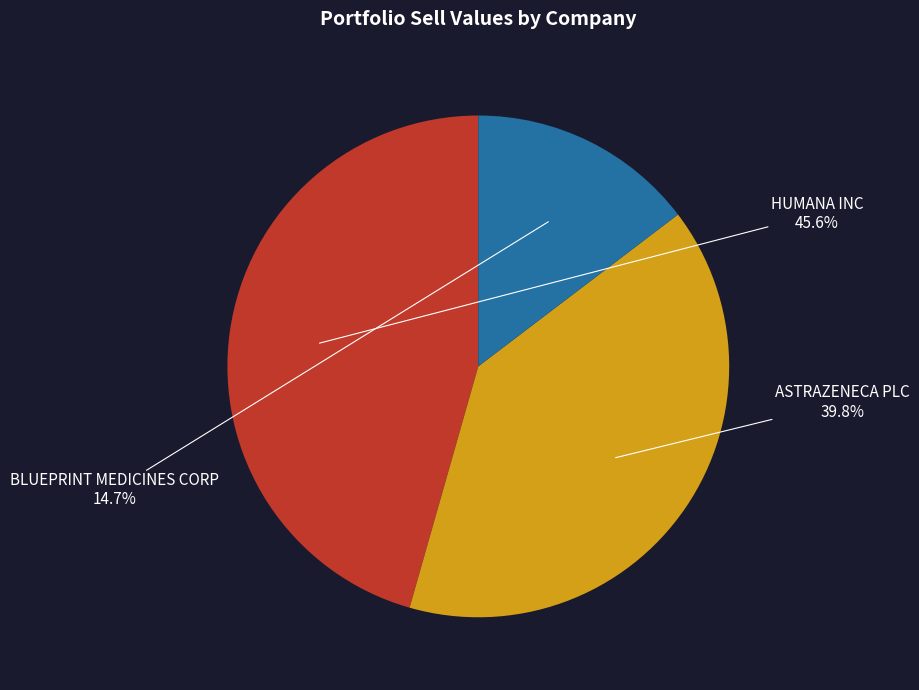

To the nearest percent, what is the difference between the HUMANA INC and BLUEPRINT MEDICINES CORP slice percentages?

31%